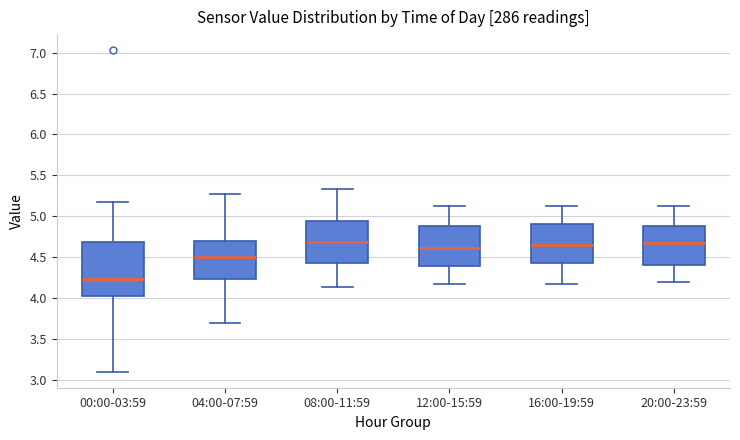

Which box is the tallest, from its lower edge to its upper edge?

00:00-03:59